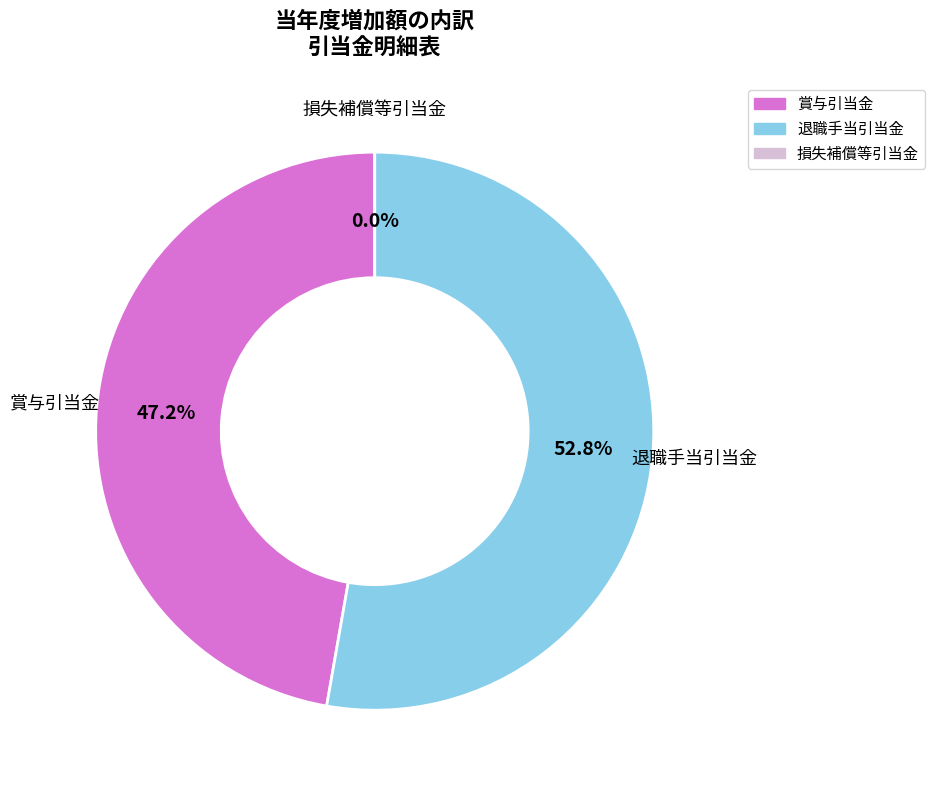

What is the change in value from 賞与引当金 to 損失補償等引当金?

-16373832